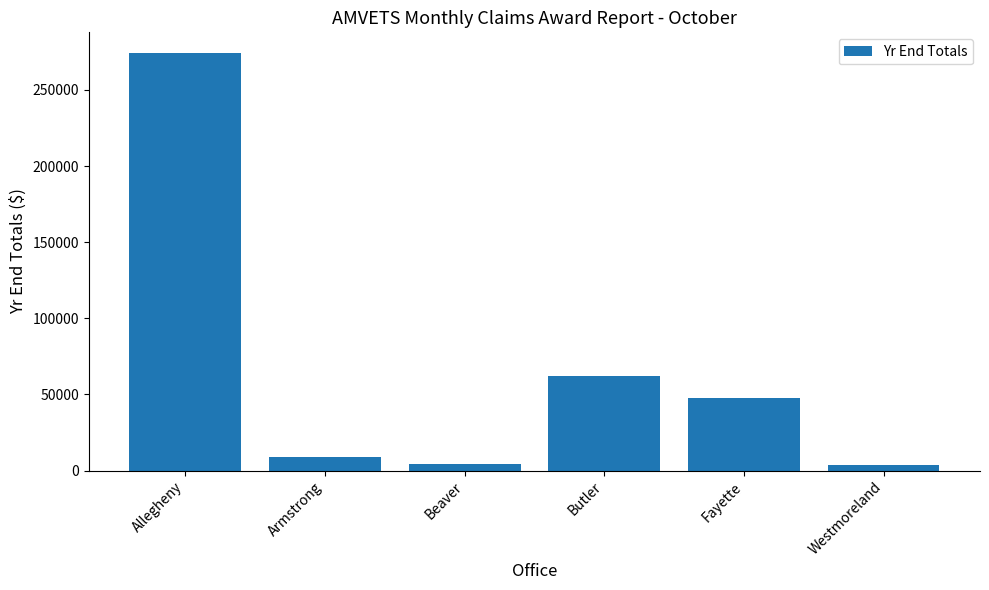

What is the ratio of the value at Butler to the value at Fayette?

1.3